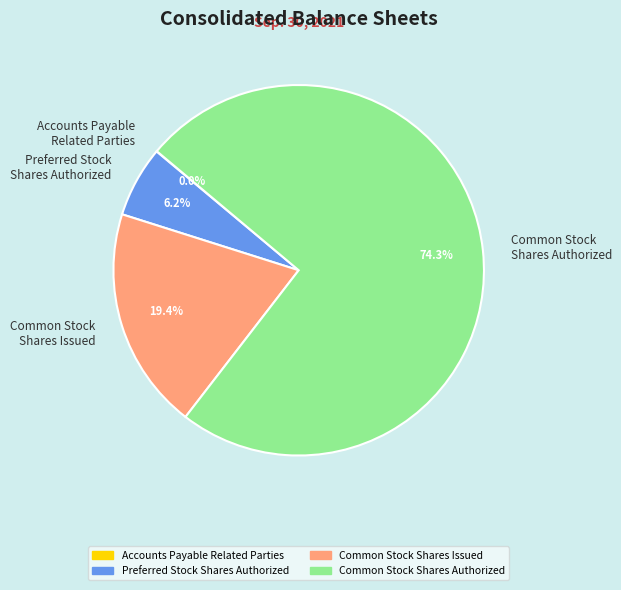

What percentage do Common Stock Shares Issued and Common Stock Shares Authorized together represent?

93.8%